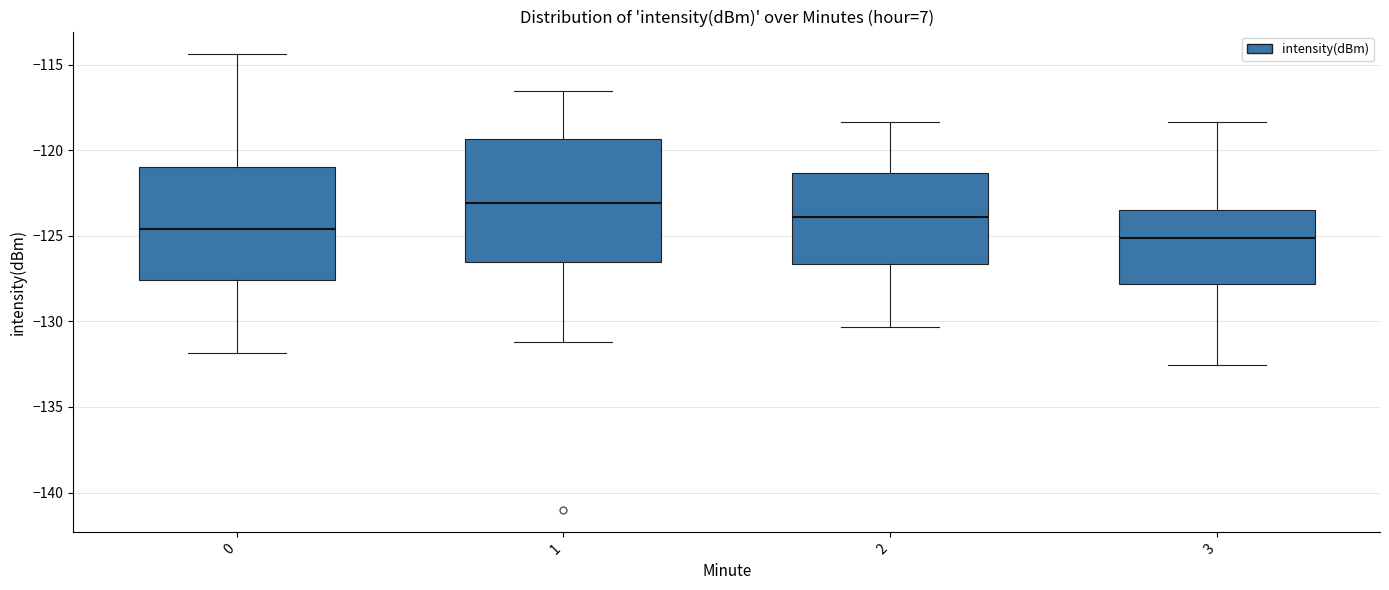

Reading left to right, transcribe this box plot: for each box, give where its median line is, the range the box spans, and where its two whiskers end, as read against the y-axis. The values are not printed on the chart, so give them approximately, as read against the axis.

0: median -124.5, box -127.5 to -121.0, whiskers -132.0 to -114.5
1: median -123.0, box -126.5 to -119.5, whiskers -131.0 to -116.5
2: median -124.0, box -126.5 to -121.5, whiskers -130.5 to -118.5
3: median -125.0, box -128.0 to -123.5, whiskers -132.5 to -118.5